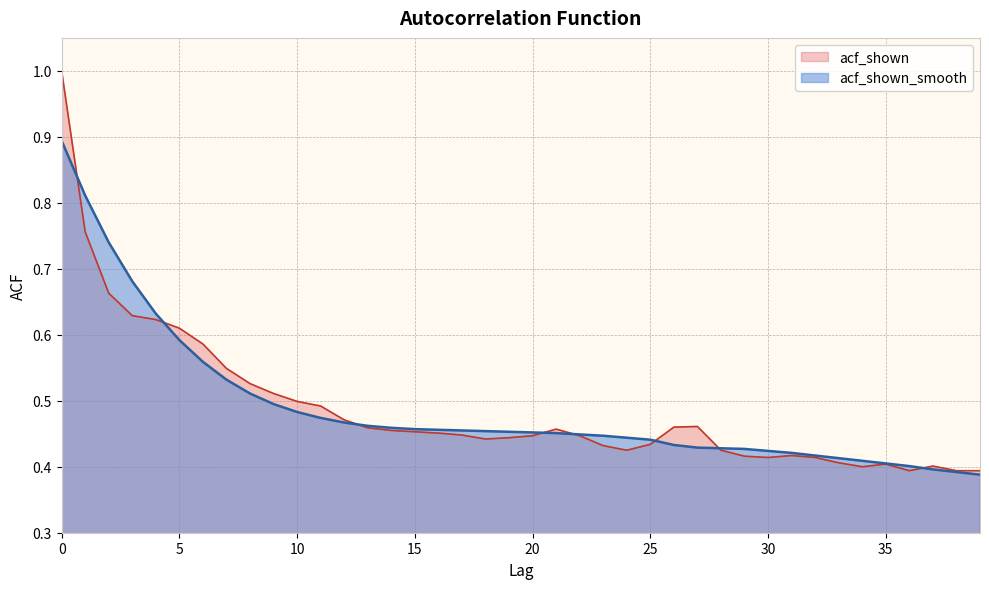

Rank the categories by acf_shown_smooth value from highest to lowest.

0, 1, 2, 3, 4, 5, 6, 7, 8, 9, 10, 11, 12, 13, 14, 15, 16, 17, 18, 19, 20, 21, 22, 23, 24, 25, 26, 27, 28, 29, 30, 31, 32, 33, 34, 35, 36, 37, 38, 39